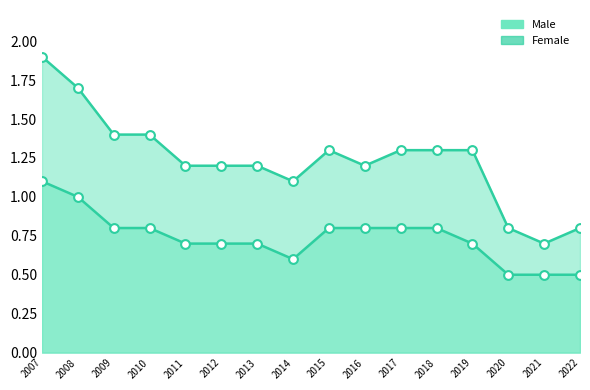

What are all the series names shown in the legend?

Male, Female